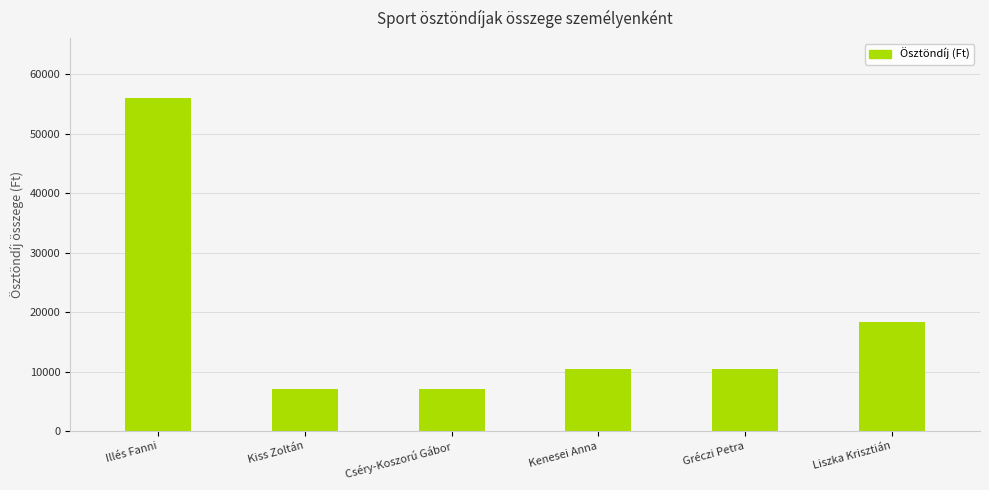

What is the ratio of the value at Kenesei Anna to the value at Gréczi Petra?

1.0